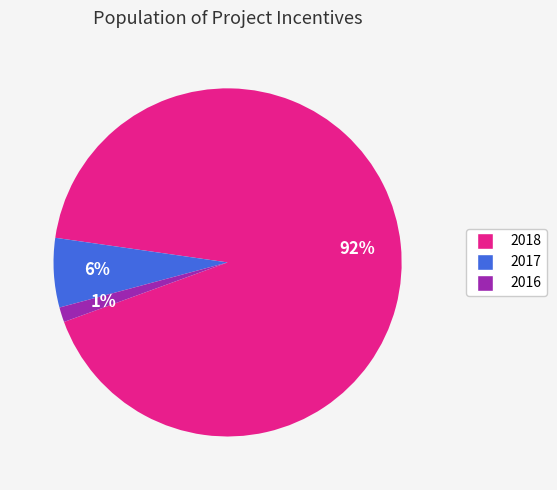

To the nearest percent, what portion does 2017 represent?

6%